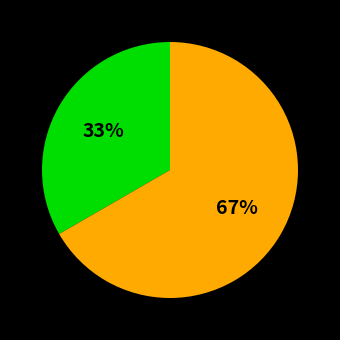

To the nearest percent, what is the average slice percentage?

50%